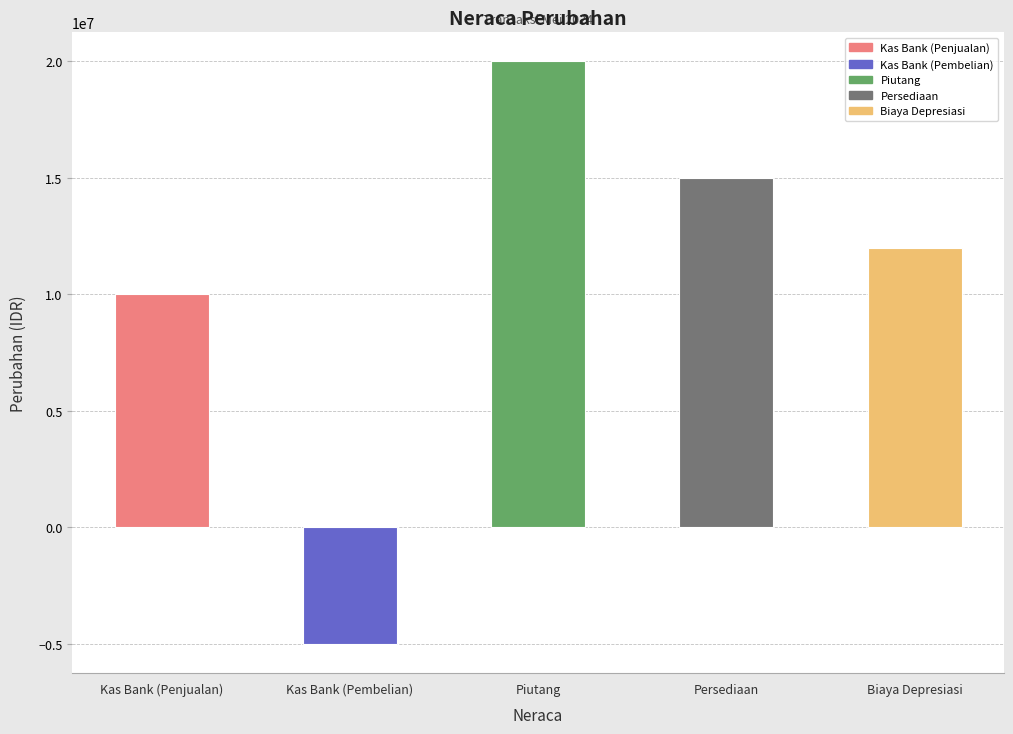

Reading left to right, transcribe all the data shown in this chart.

Kas Bank (Penjualan)=10000000	Kas Bank (Pembelian)=-5000000	Piutang=20000000	Persediaan=15000000	Biaya Depresiasi=12000000